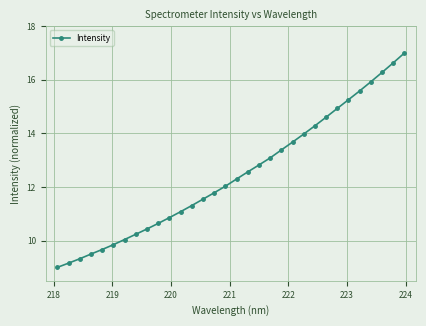

True or false: the data has more than 0 interior local peaks.

False